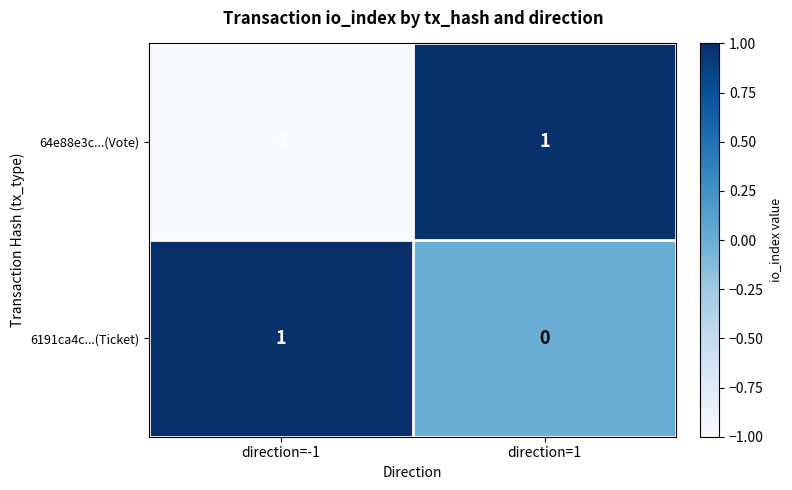

Where is 64e88e3c...(Vote) nearest to the value 0?

direction=-1